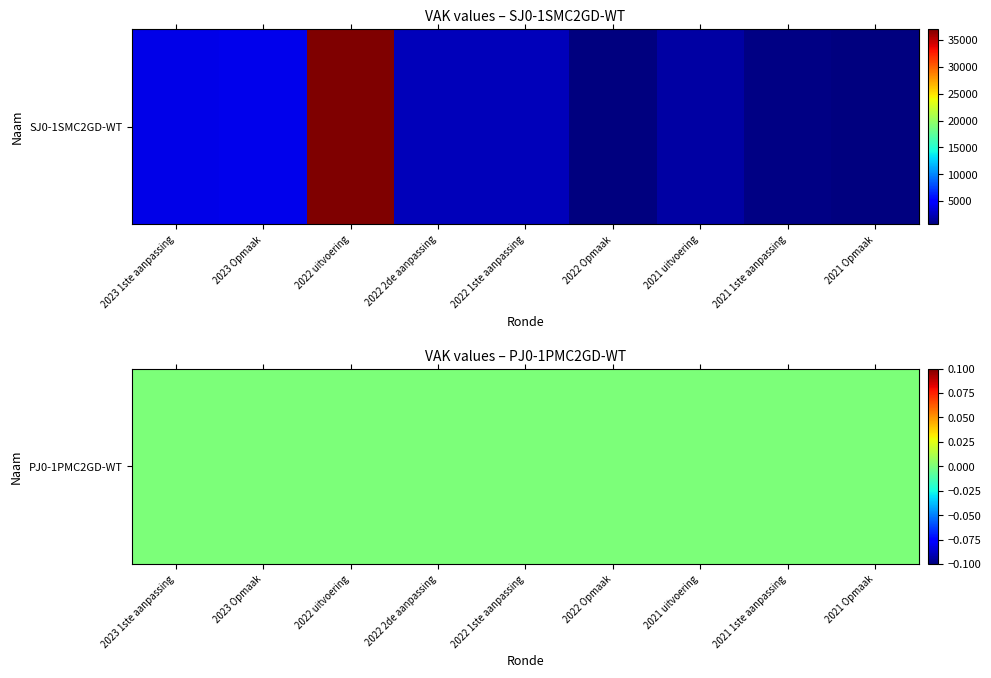

The value at 2021 Opmaak is 653. True or false?

True